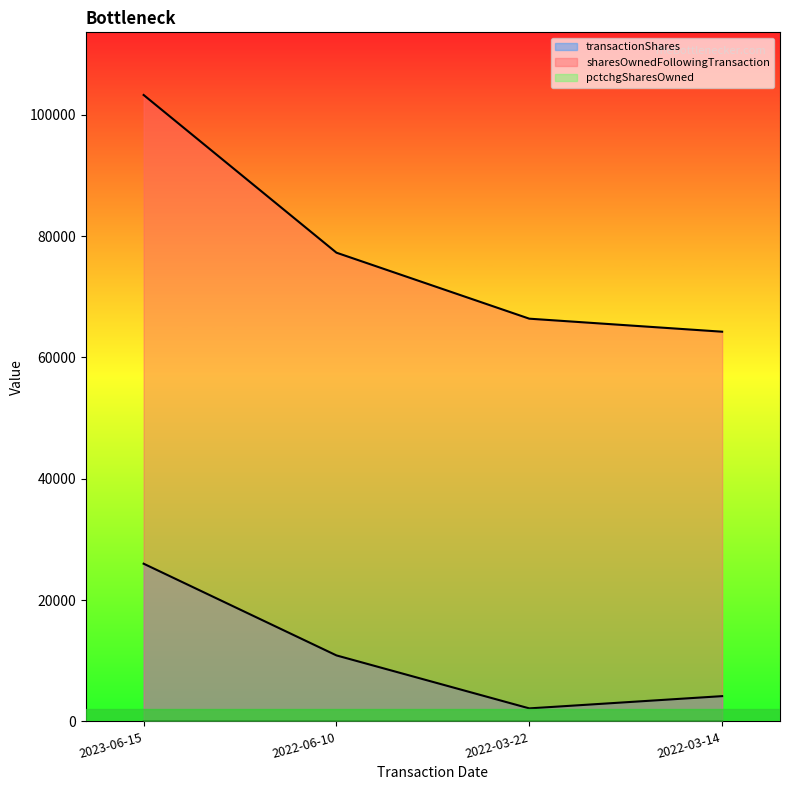

What are all the series names shown in the legend?

transactionShares, sharesOwnedFollowingTransaction, pctchgSharesOwned